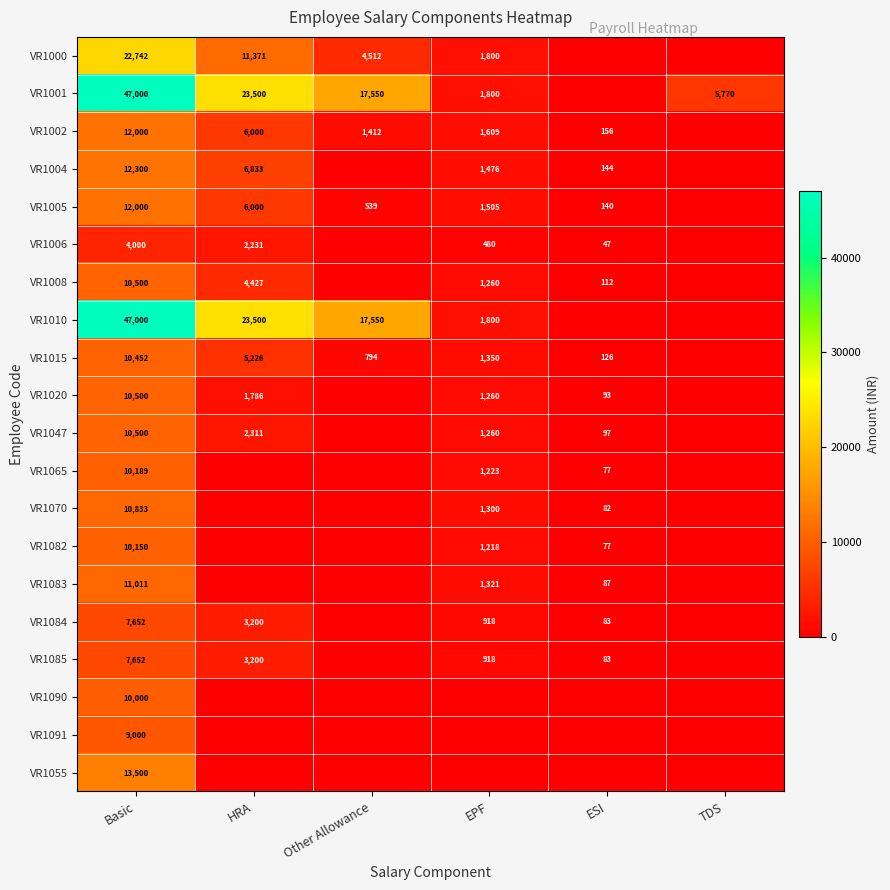

How many categories are shown in the chart?

6